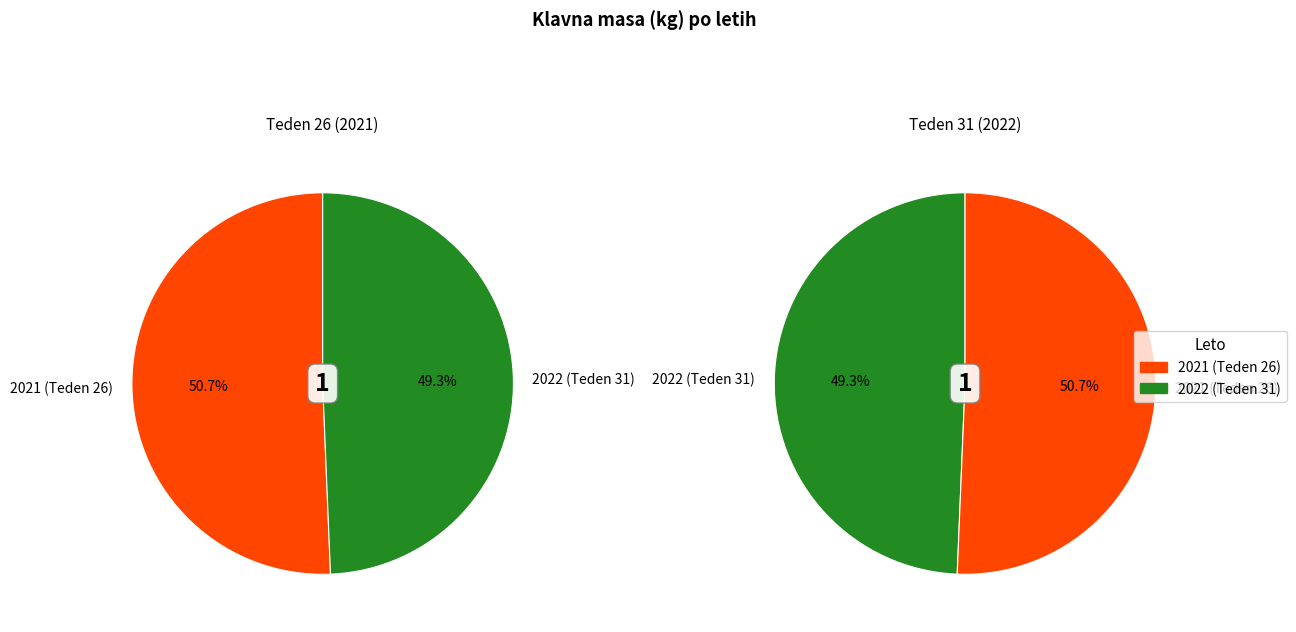

What is the largest slice in the pie chart?

2021 (Teden 26)